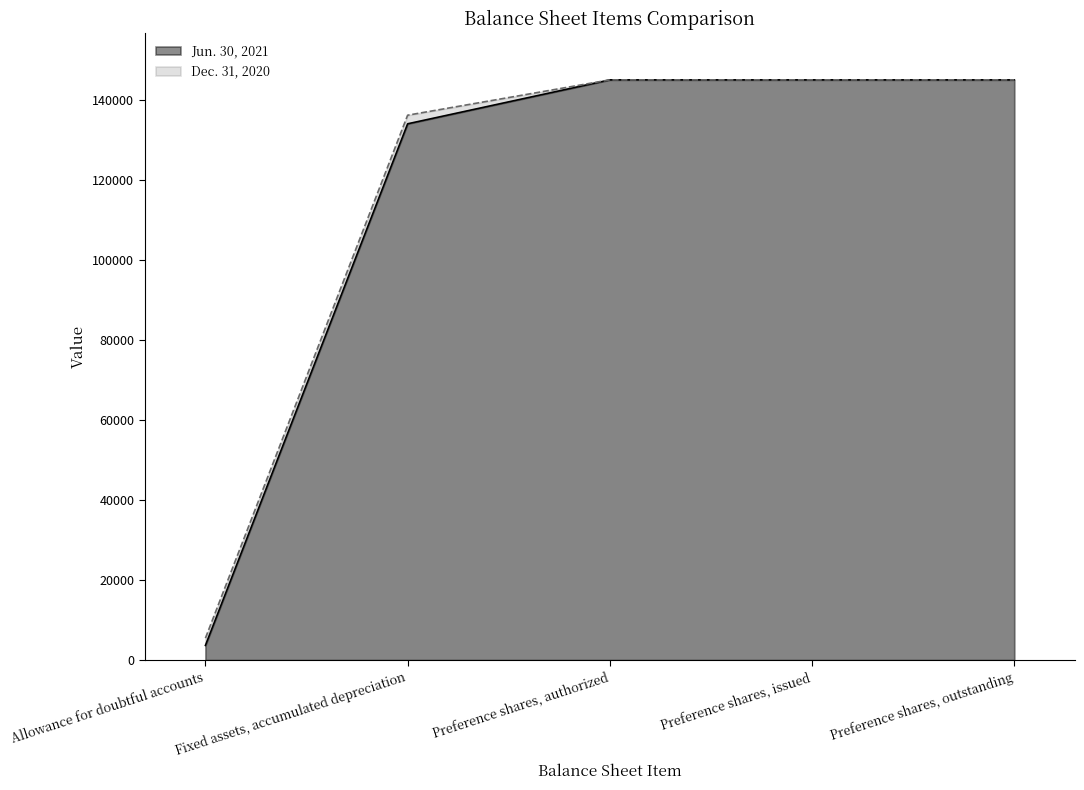

What position from the left is Preference shares, outstanding?

5